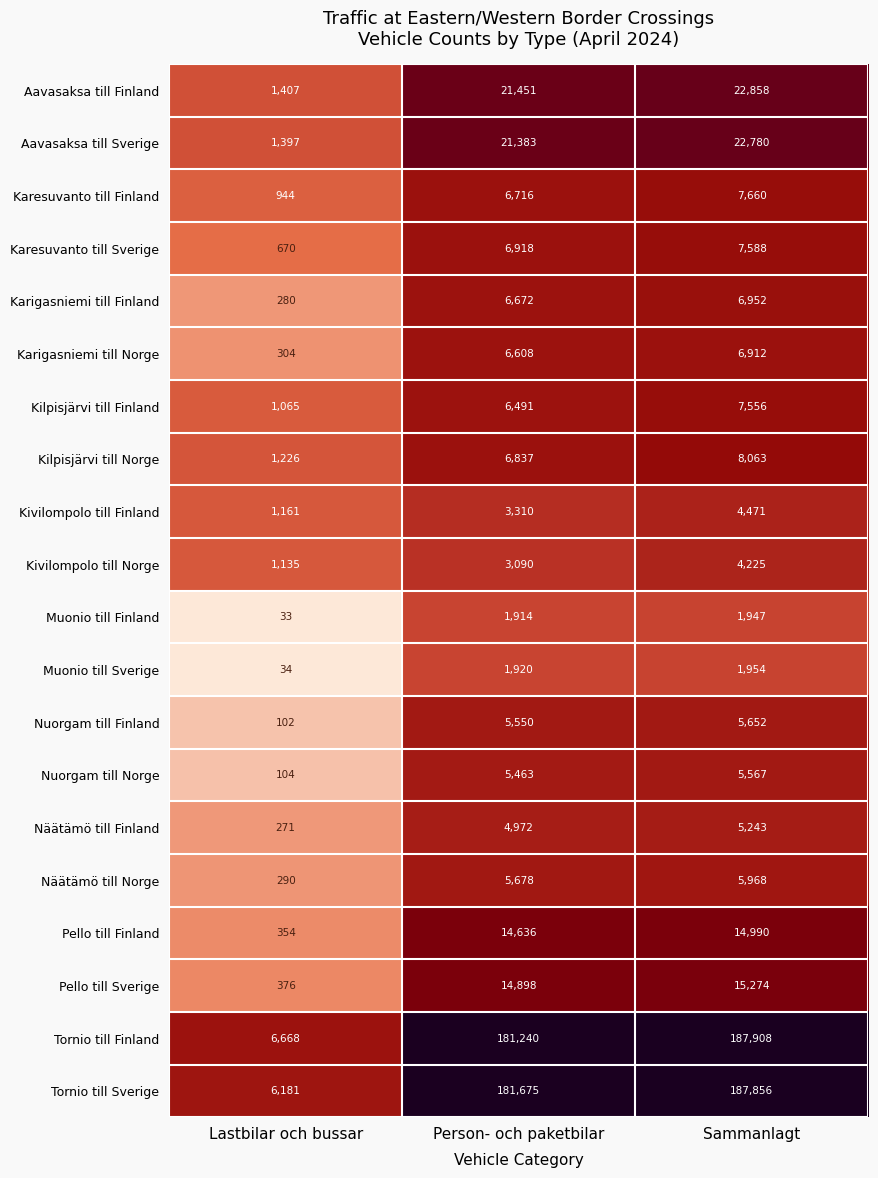

Which category has the lowest value in the Aavasaksa till Sverige series?

Lastbilar och bussar